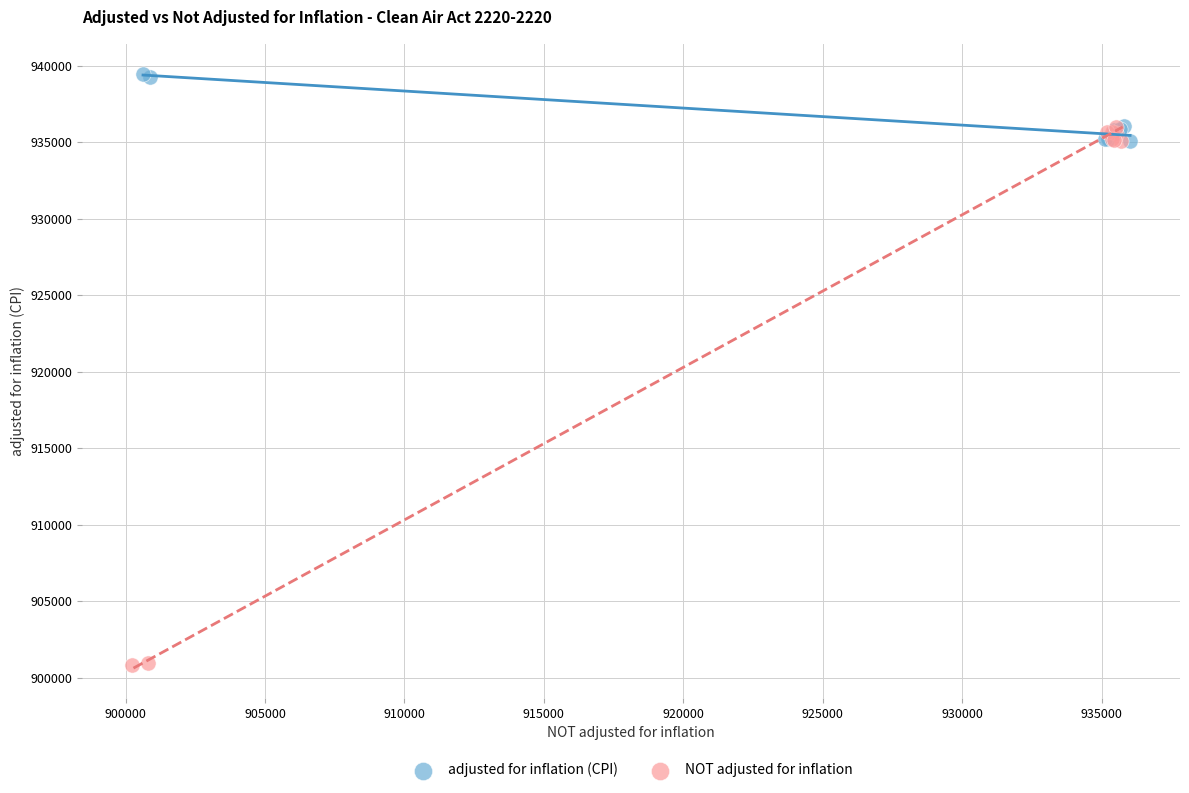

Which series has the largest Y range (max minus min)?

NOT adjusted for inflation